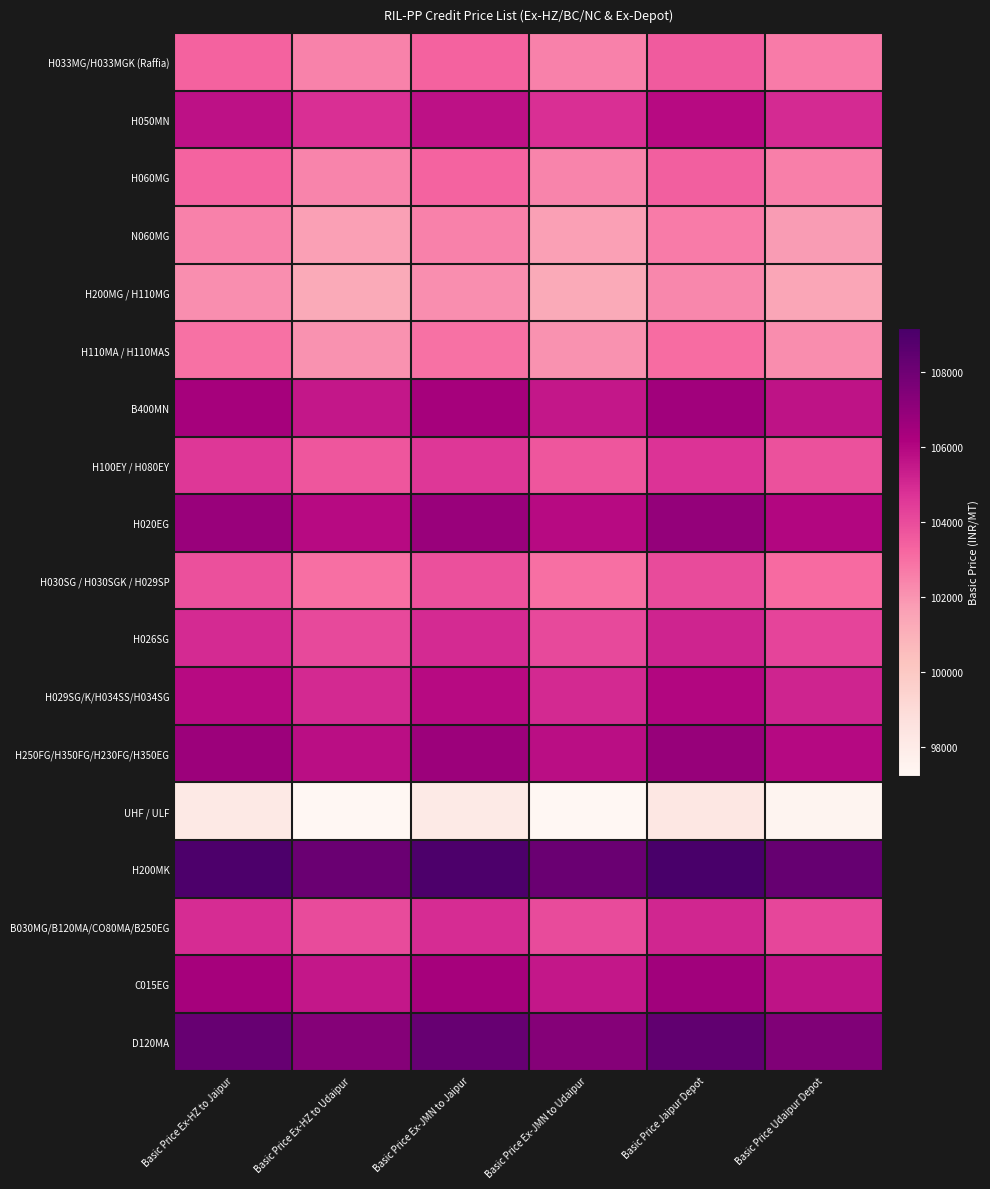

Between Basic Price Ex-HZ to Udaipur and Basic Price Ex-JMN to Jaipur, which series saw the biggest shift?

H033MG/H033MGK (Raffia)